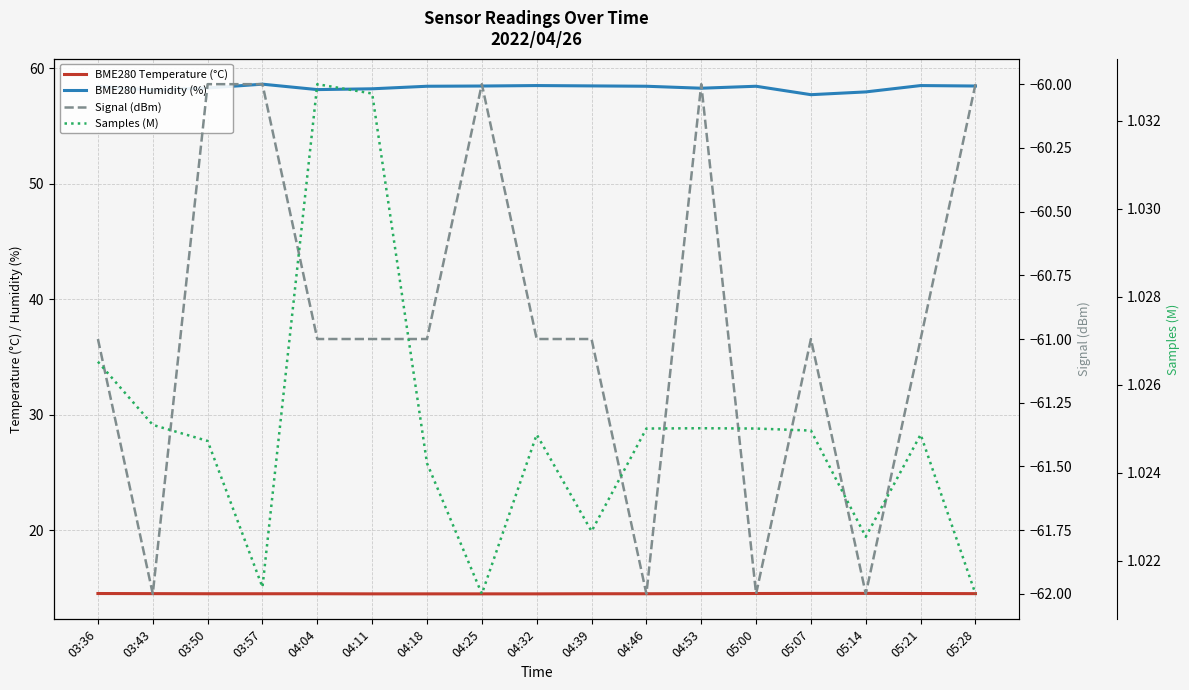

At which category does Samples (M) reach its first local peak?

04:04